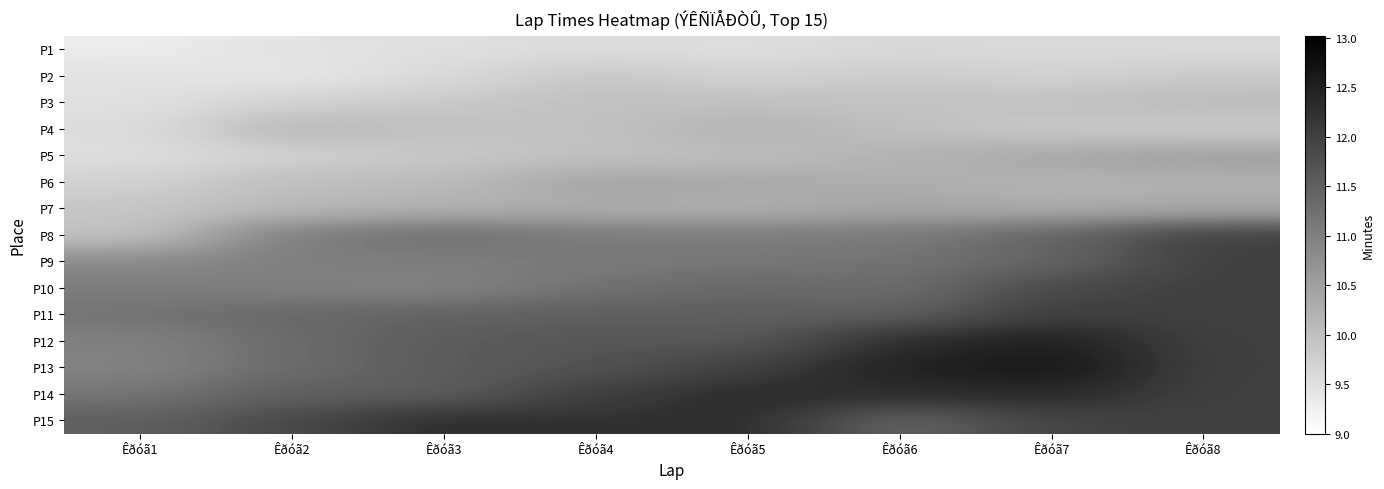

What is the total value across all series at Êðóã4?

162.7